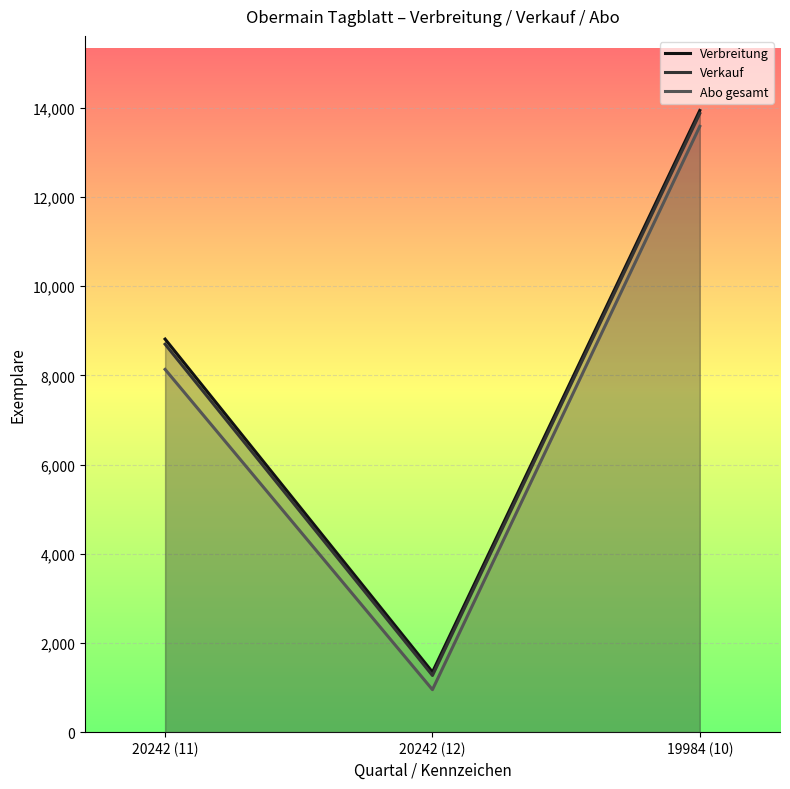

Reading right to left, list all the values displayed in this chart.

Verbreitung: 13942	1347	8815
Verkauf: 13875	1271	8701
Abo gesamt: 13586	953	8136